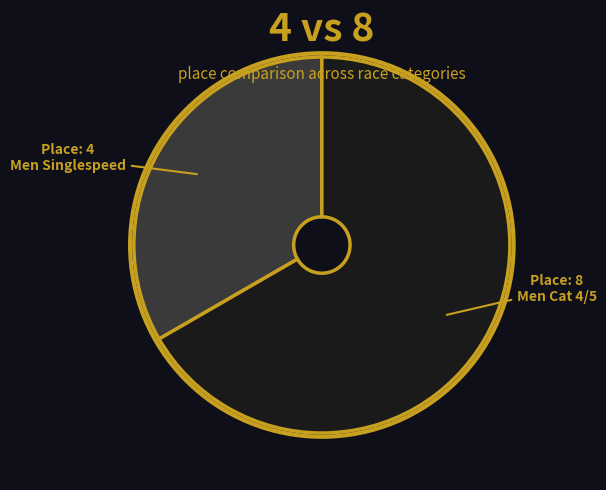

Combined, do Men Singlespeed and Men Cat 4/5 account for over 50%?

Yes